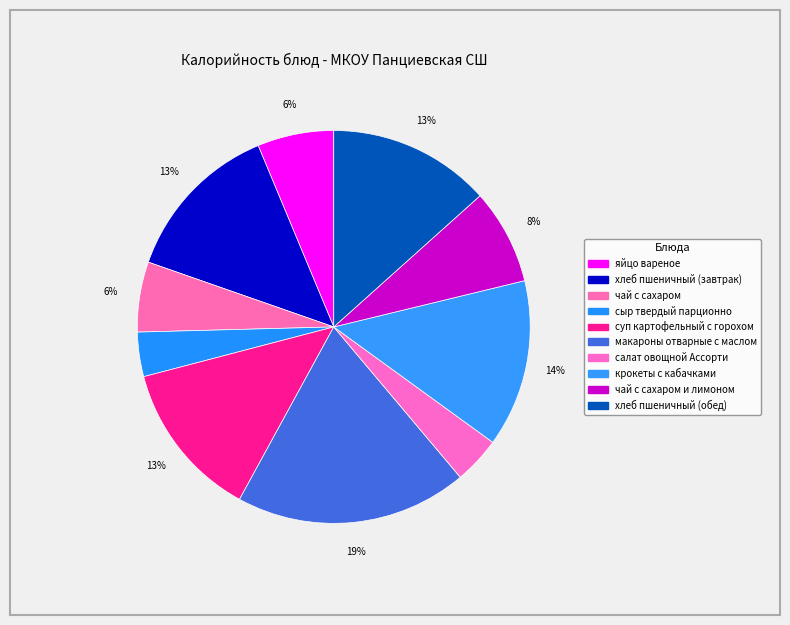

How many segments does this pie chart have?

10